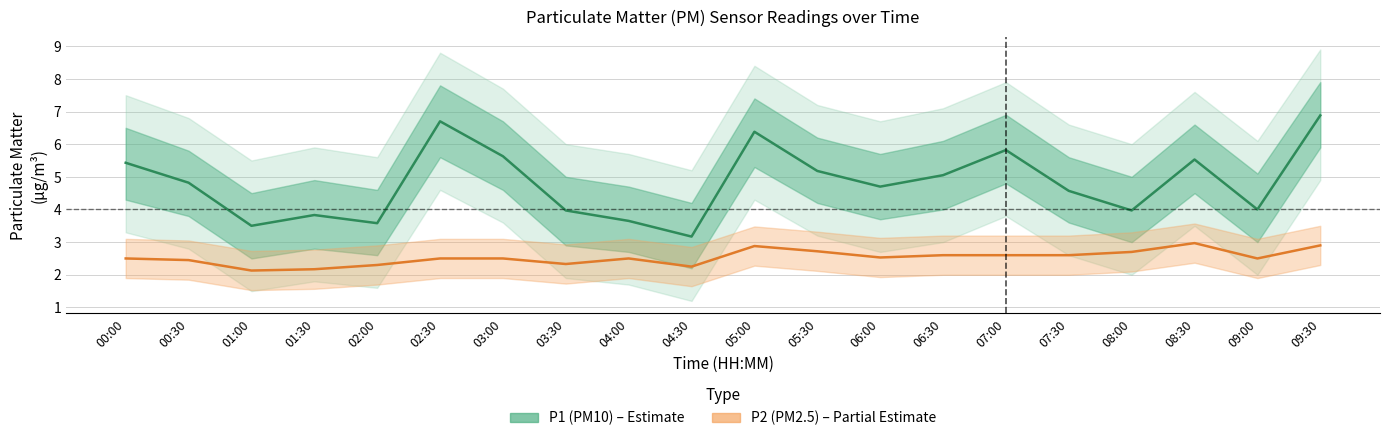

Where is the first local minimum for P2 (PM2.5)?

01:00